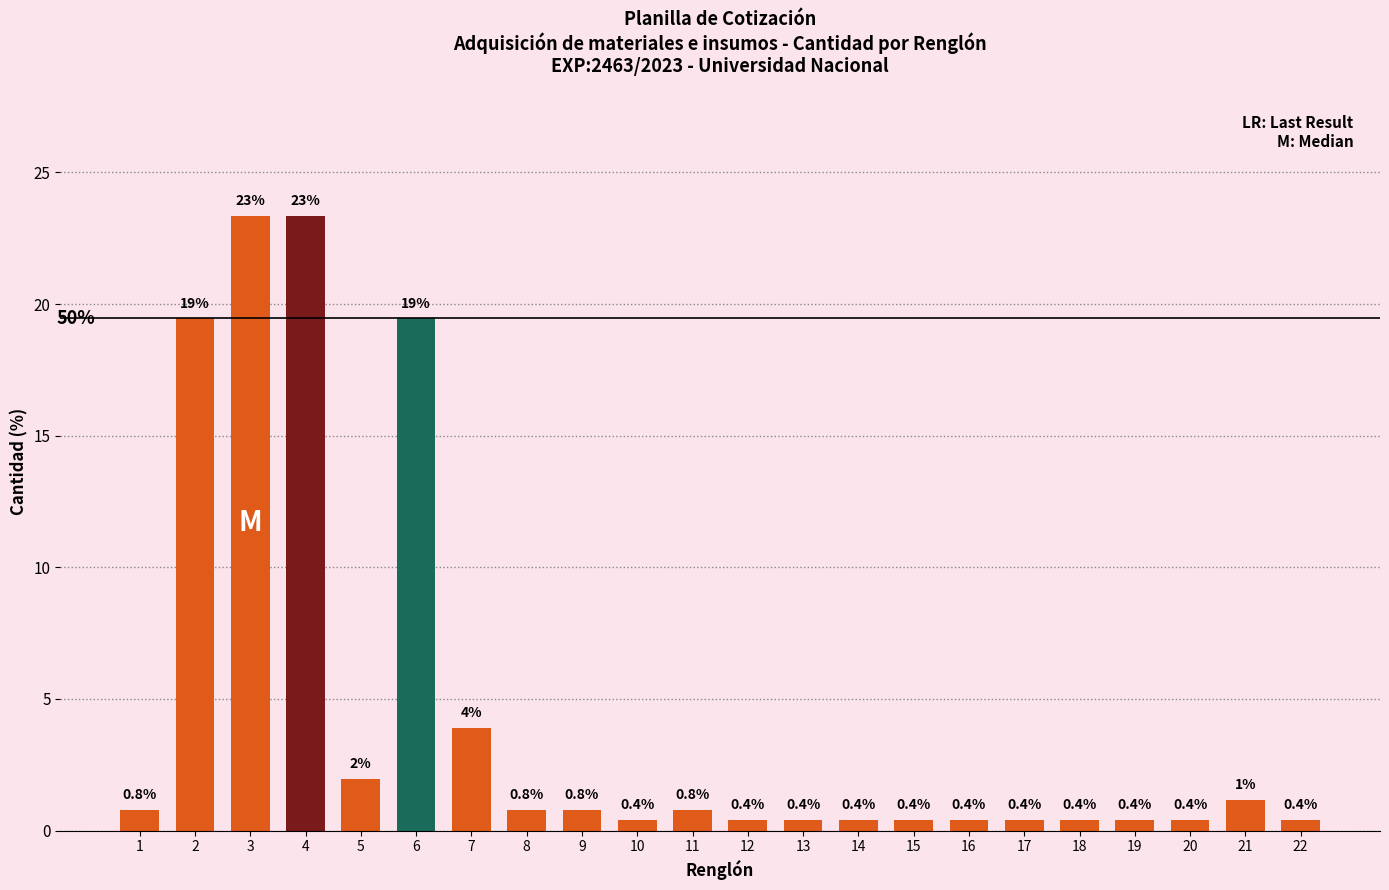

What is the sum of the values at 16 and 19?

0.8